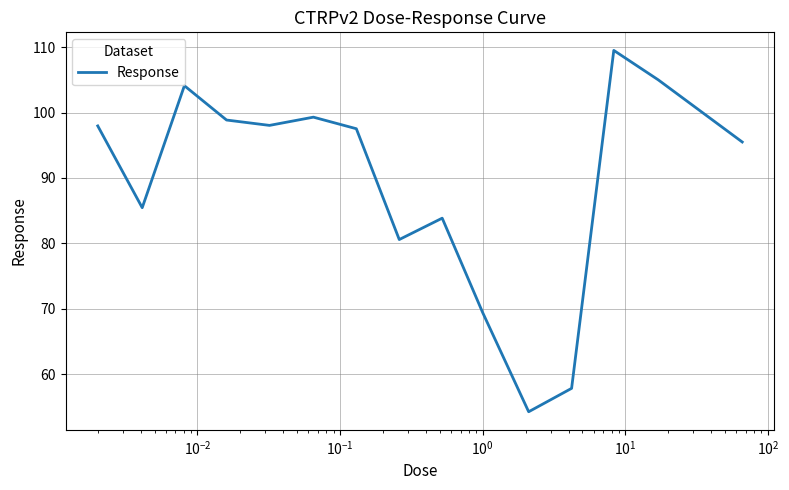

What is the difference between the maximum and minimum values?

55.3